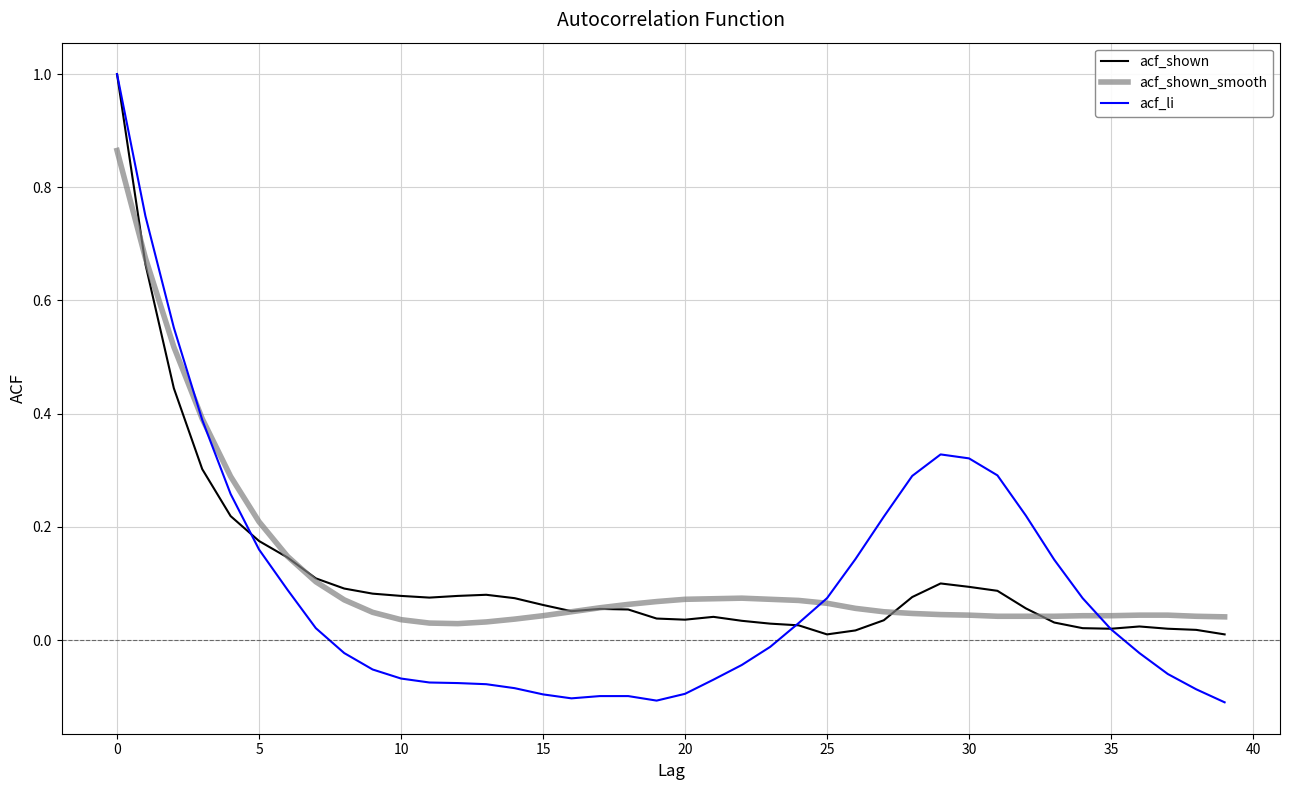

Which series has the largest range (max minus min)?

acf_li